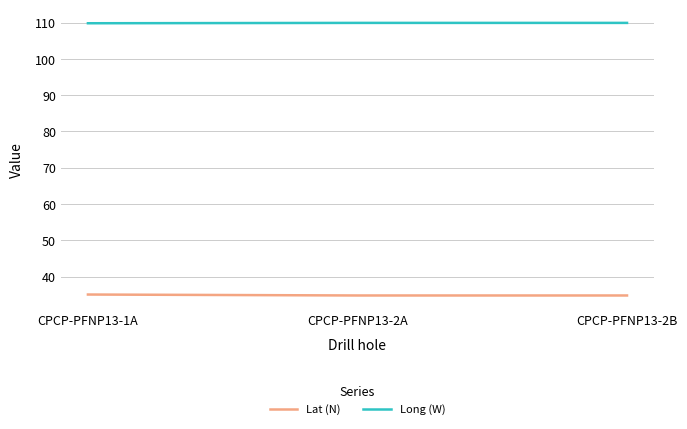

What is the difference between the highest and lowest values at CPCP-PFNP13-1A?

74.7